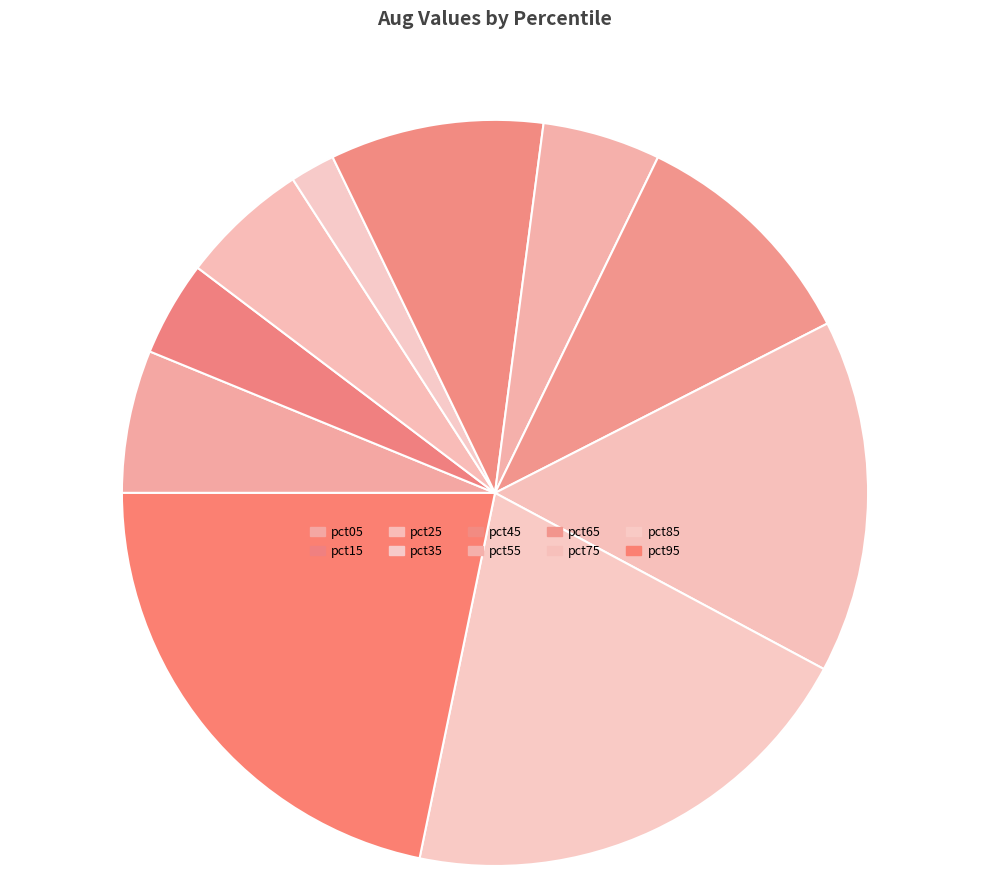

Does pct95 represent more than half of the total?

No